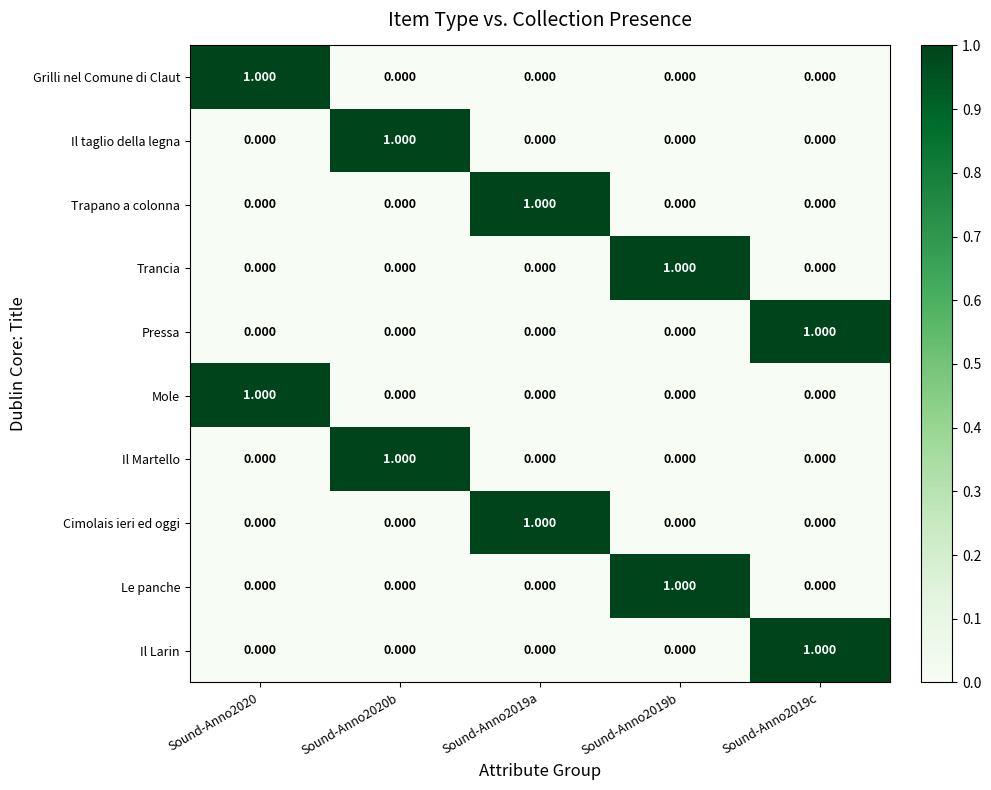

Rank the series at Sound-Anno2019b from highest to lowest value.

Trancia, Le panche, Grilli nel Comune di Claut, Il taglio della legna, Trapano a colonna, Pressa, Mole, Il Martello, Cimolais ieri ed oggi, Il Larin